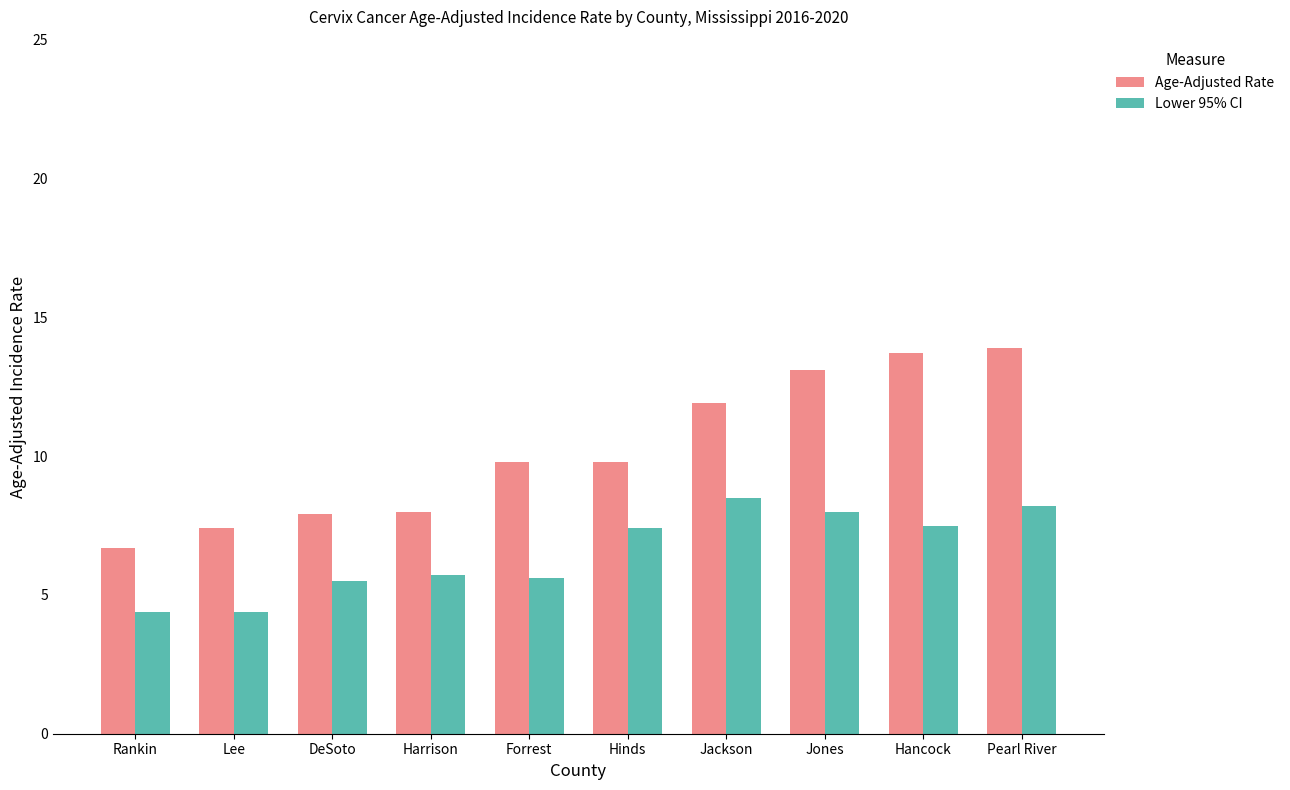

What is the difference between the Lower 95% CI values at Rankin and Hancock?

3.1